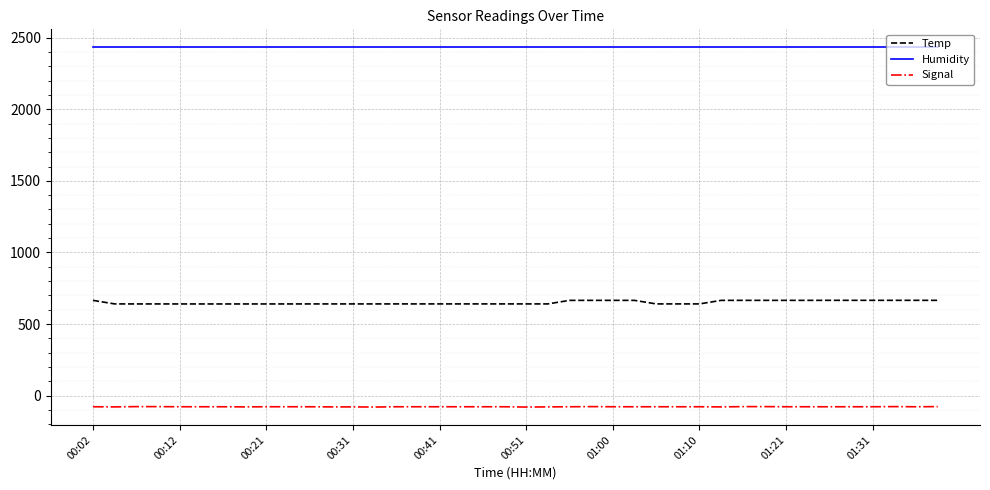

Which series has the largest total across all categories?

Humidity